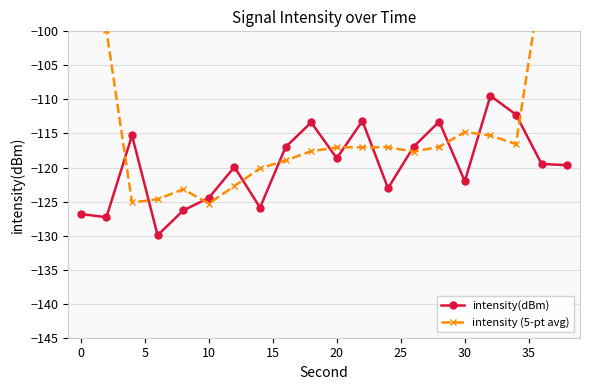

What is the average value of the intensity (5-pt avg) series?

-112.3